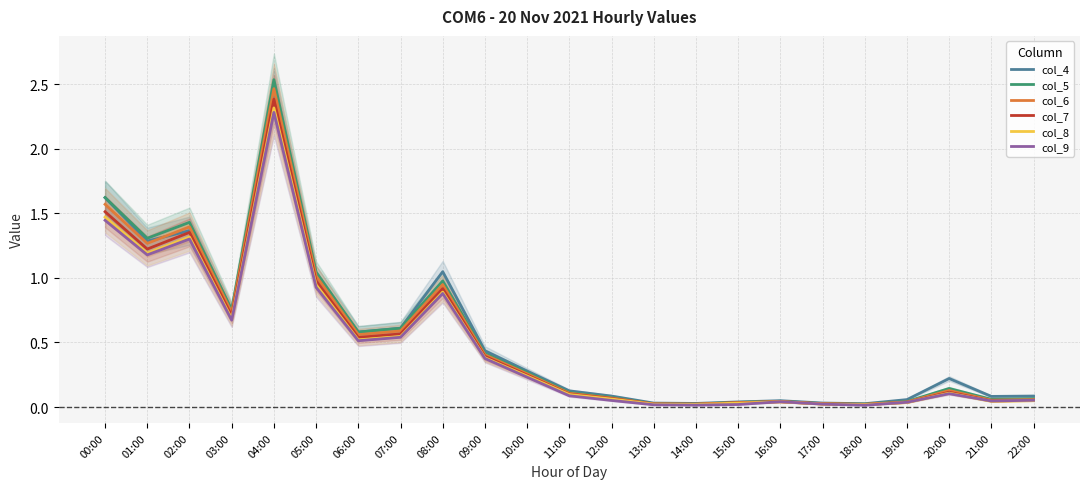

At 14:00, list the series in order from smallest to largest.

col_9, col_8, col_7, col_6, col_5, col_4